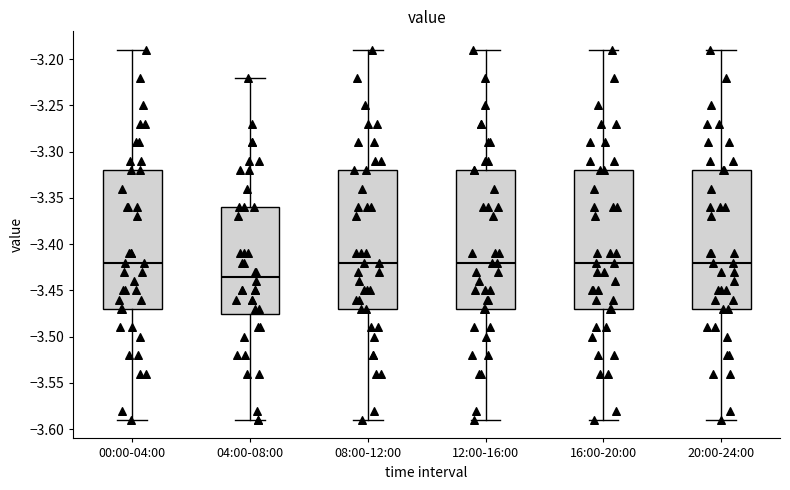

Reading left to right, read every box against the y-axis: the position of its median line, the range the box covers, and the ends of its whiskers. The values are not printed on the chart, so give them approximately, as read against the axis.

00:00-04:00: median -3.420, box -3.470 to -3.320, whiskers -3.590 to -3.190
04:00-08:00: median -3.435, box -3.475 to -3.360, whiskers -3.590 to -3.220
08:00-12:00: median -3.420, box -3.470 to -3.320, whiskers -3.590 to -3.190
12:00-16:00: median -3.420, box -3.470 to -3.320, whiskers -3.590 to -3.190
16:00-20:00: median -3.420, box -3.470 to -3.320, whiskers -3.590 to -3.190
20:00-24:00: median -3.420, box -3.470 to -3.320, whiskers -3.590 to -3.190